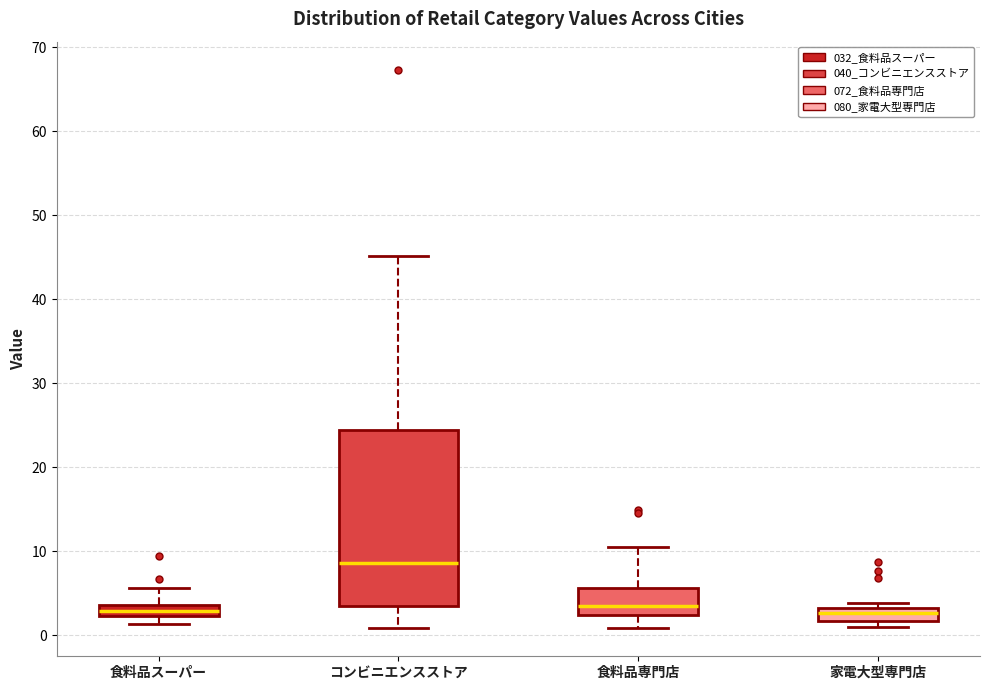

Where is the upper edge of the box for 食料品専門店 on the y-axis? The values are not printed on the chart, so give them approximately, as read against the axis.

6